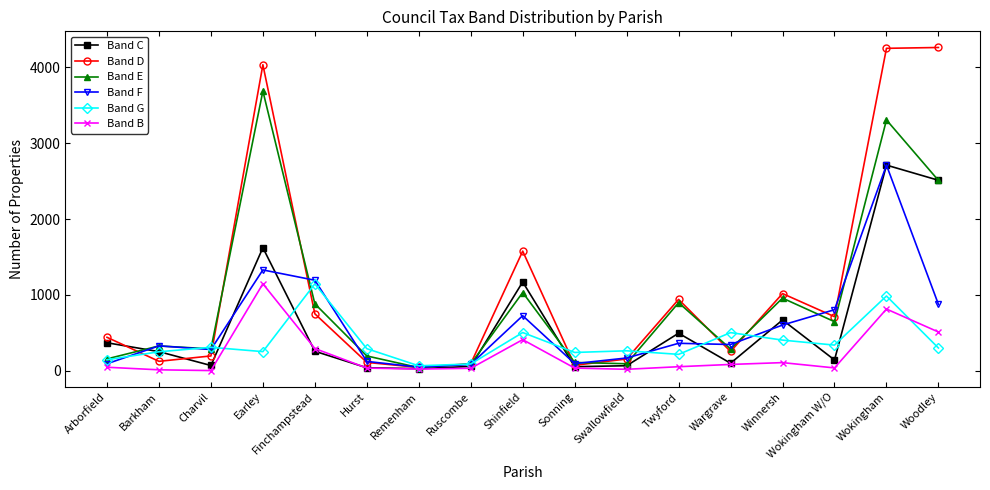

Which series has the largest total across all categories?

Band D